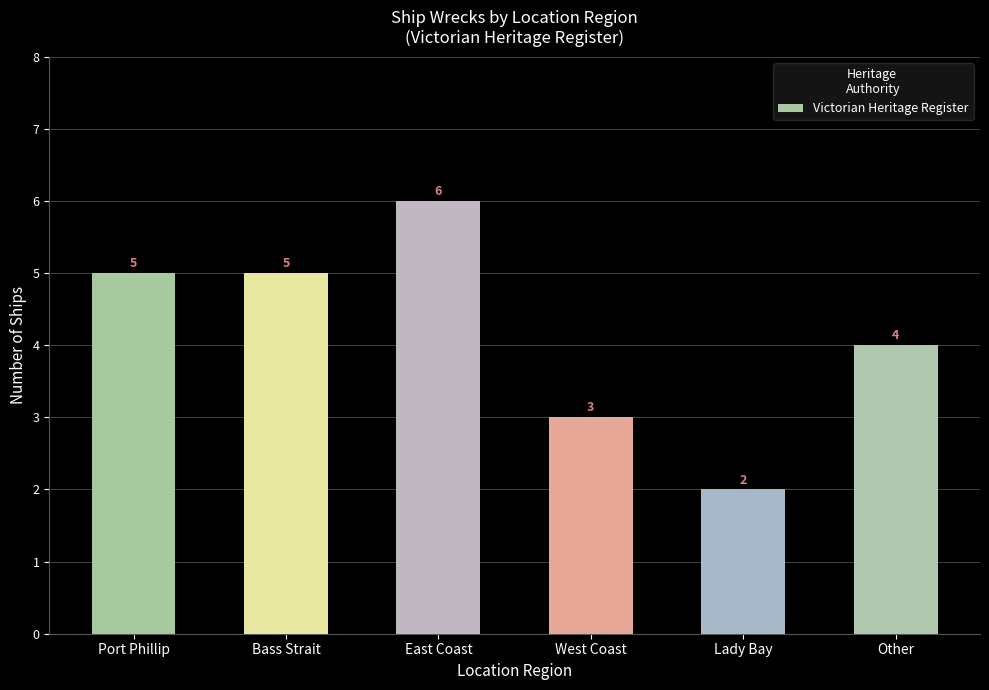

Reading left to right, list all the values displayed in this chart.

Port Phillip=5	Bass Strait=5	East Coast=6	West Coast=3	Lady Bay=2	Other=4